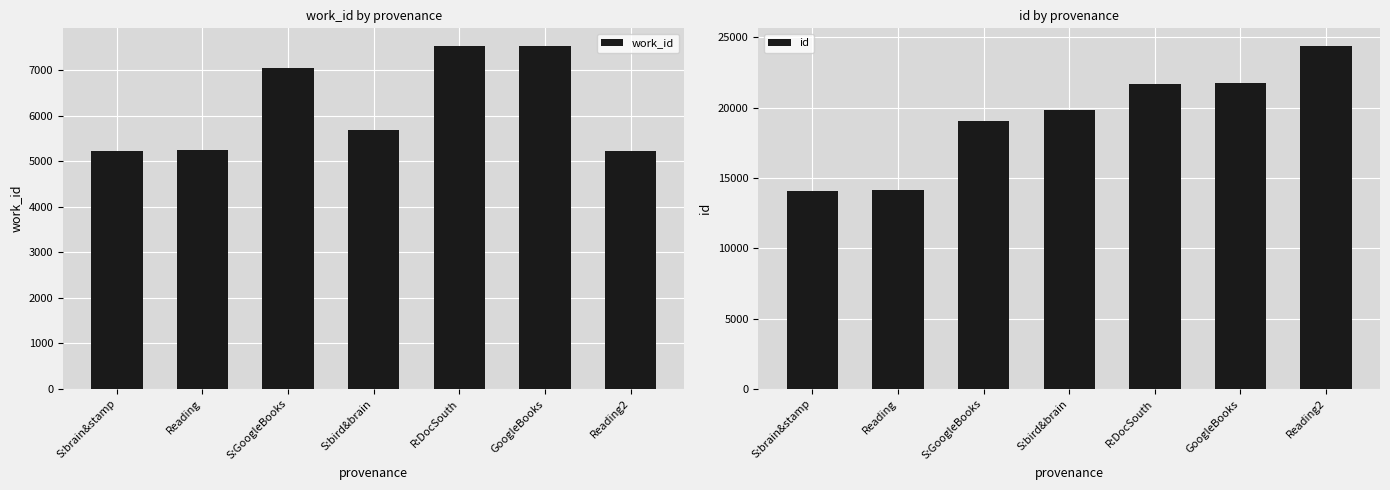

What is the highest value of the id series?

24414